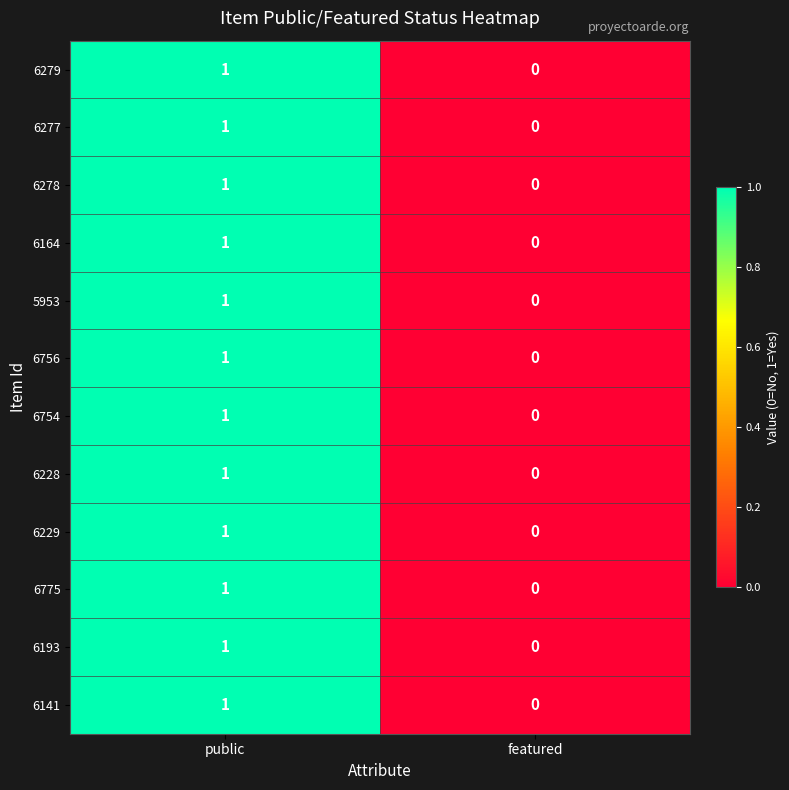

At which category is the sum across all series the highest?

public